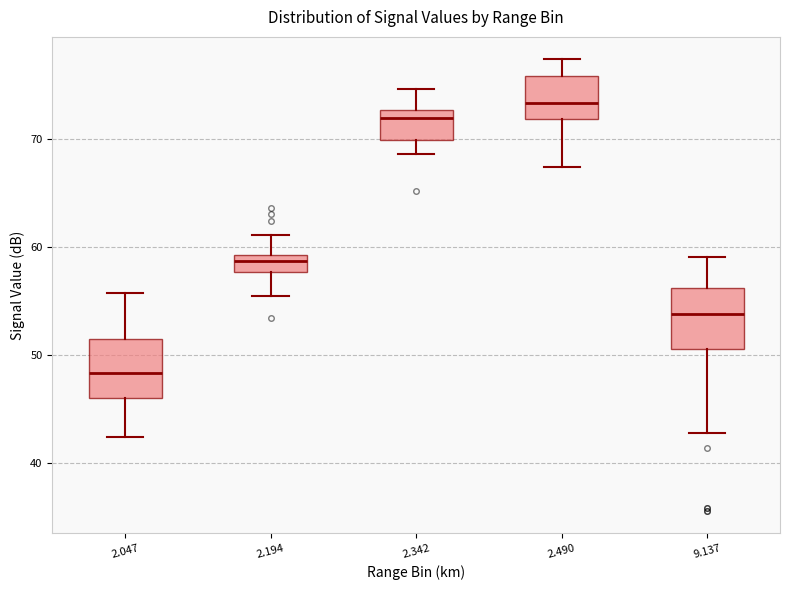

Reading left to right, read every box against the y-axis: the position of its median line, the range the box covers, and the ends of its whiskers. The values are not printed on the chart, so give them approximately, as read against the axis.

2.047: median 48, box 46 to 51, whiskers 42 to 56
2.194: median 59 (inside the box), box 58 to 59, whiskers 56 to 61
2.342: median 72, box 70 to 73, whiskers 69 to 75
2.490: median 73, box 72 to 76, whiskers 67 to 77
9.137: median 54, box 51 to 56, whiskers 43 to 59